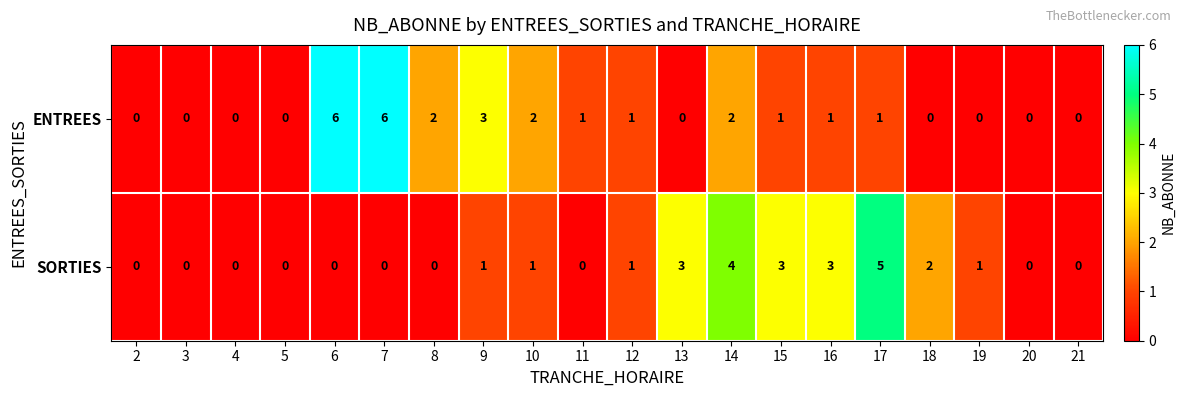

At which label is ENTREES closest to 3?

9